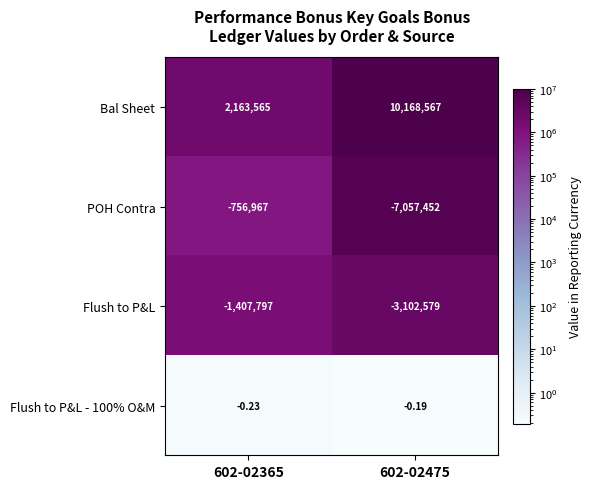

What is the smallest value displayed?

-7057452.0